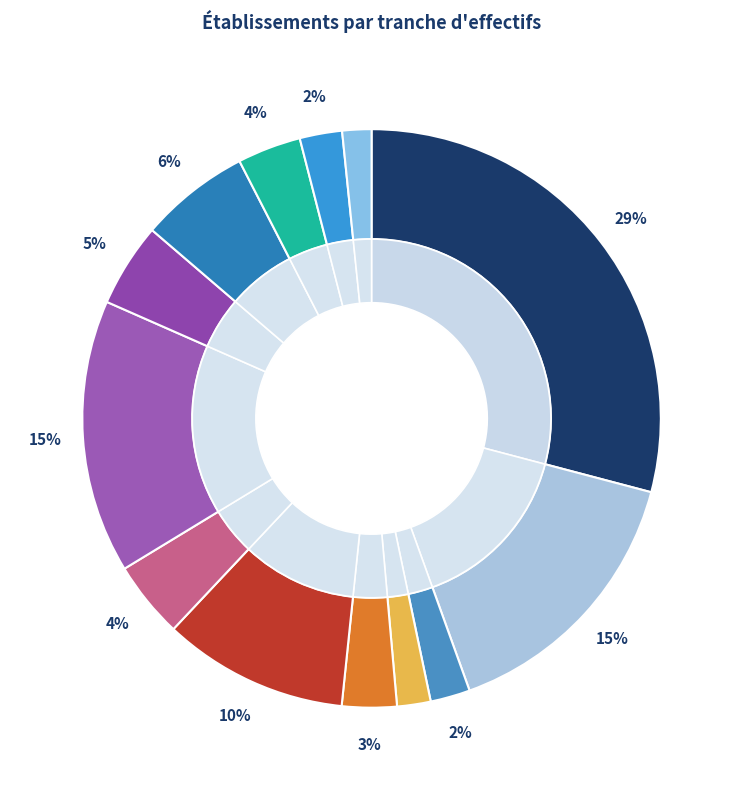

Does any single category account for the majority?

No